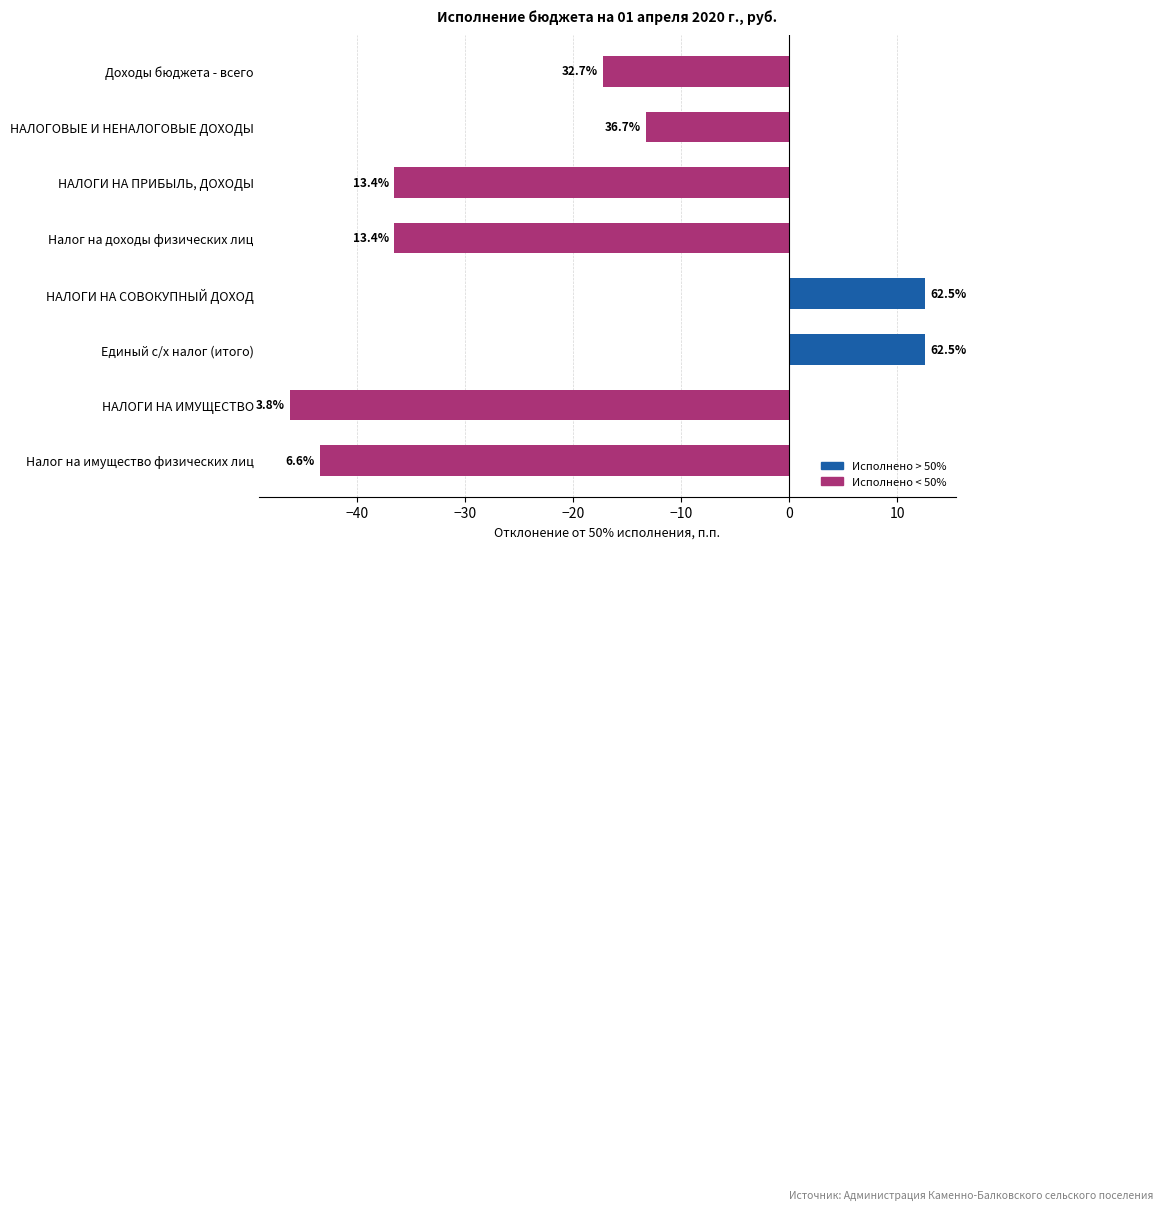

How many bars are there in total?

8